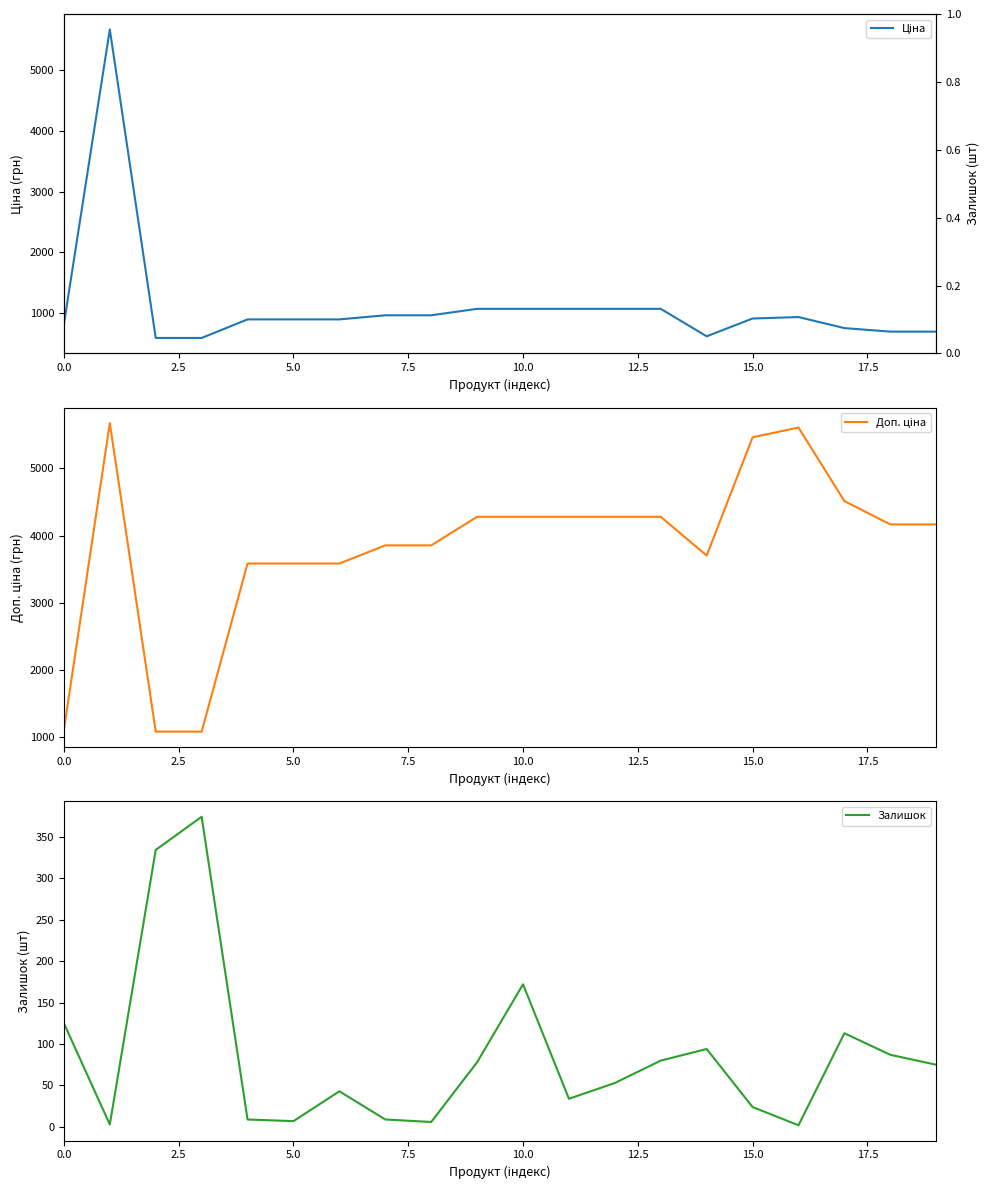

What is the value of the Залишок point at the 8th from the left?

9.0